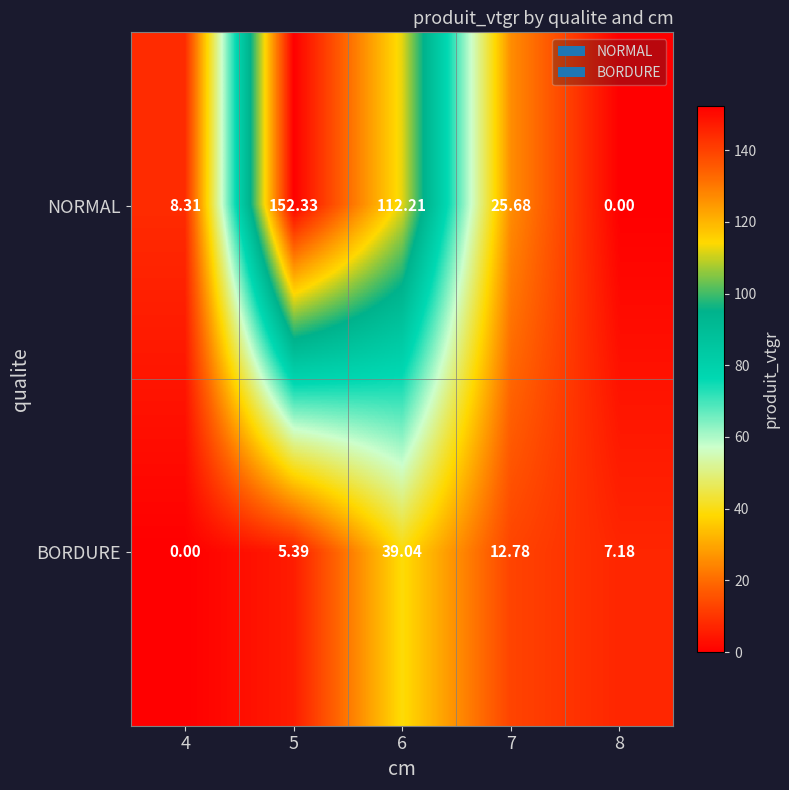

Which series has the largest total across all categories?

NORMAL